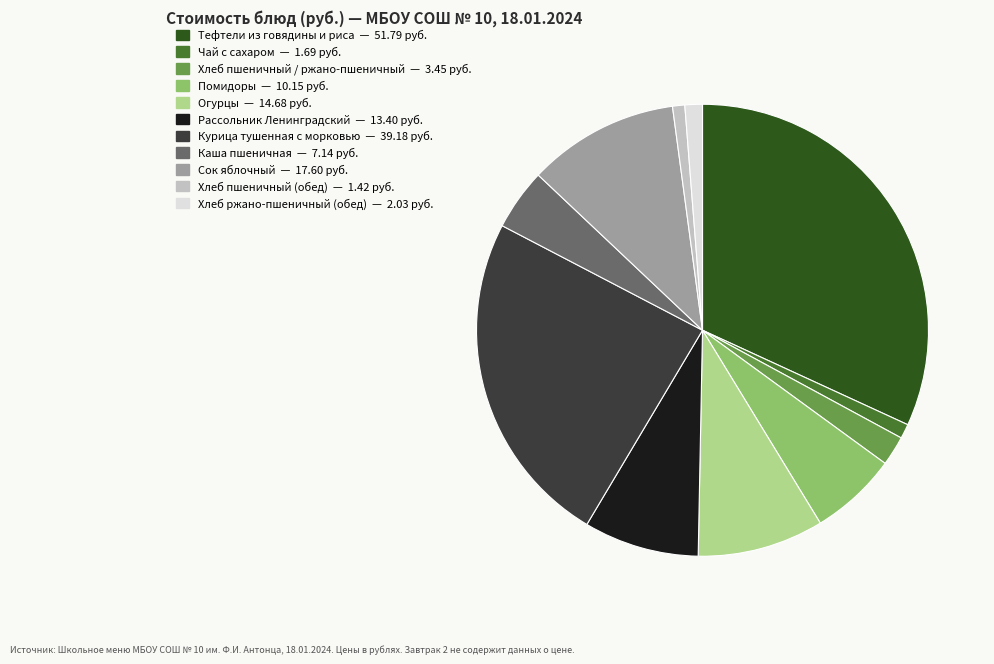

The Хлеб пшеничный / ржано-пшеничный slice represents 15% of the pie. True or false?

False